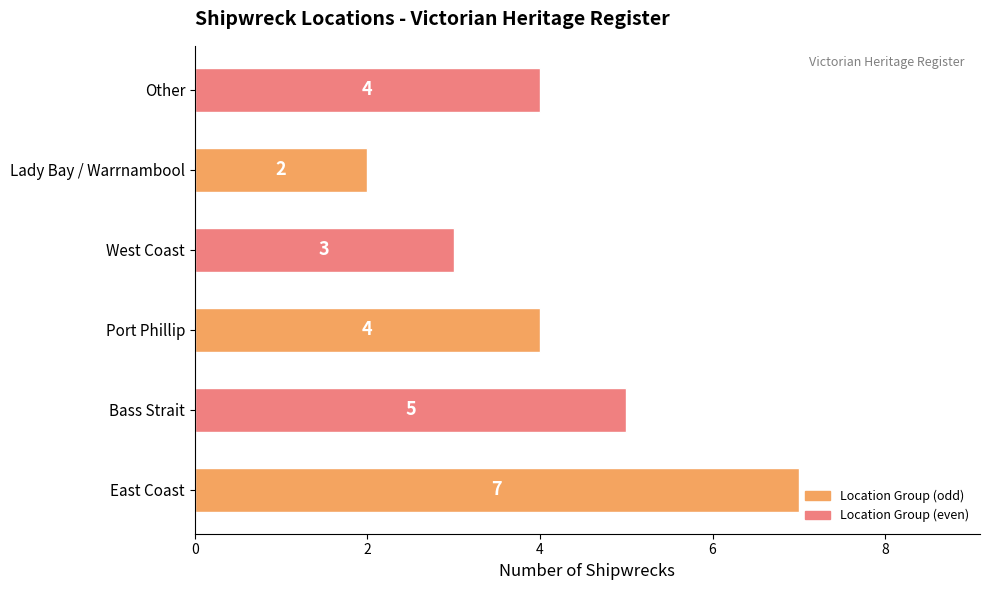

What is the change in value from East Coast to Other?

-3